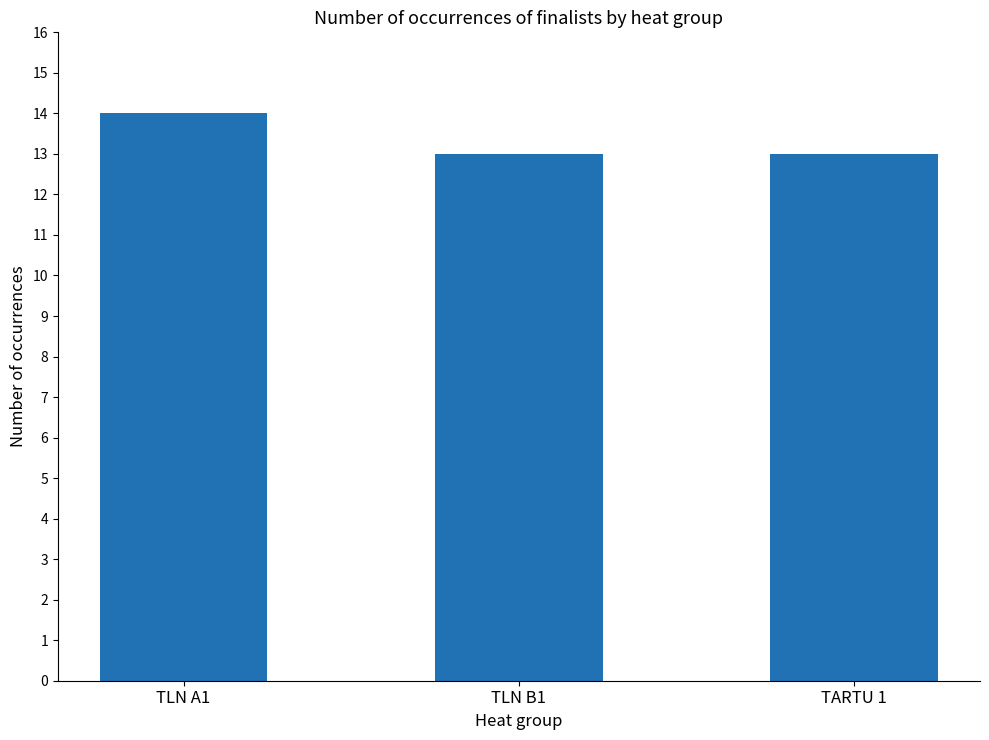

Is it true that the value at TLN A1 is 14?

True